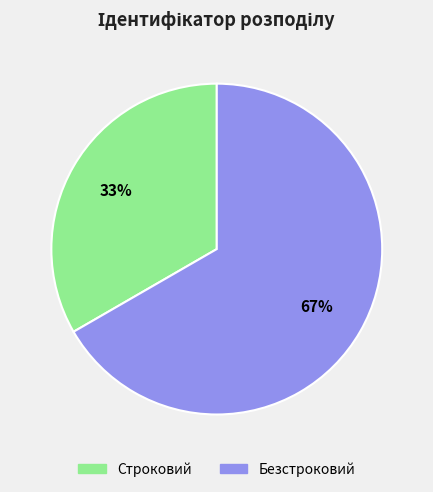

True or false: Строковий accounts for 33% of the total.

True